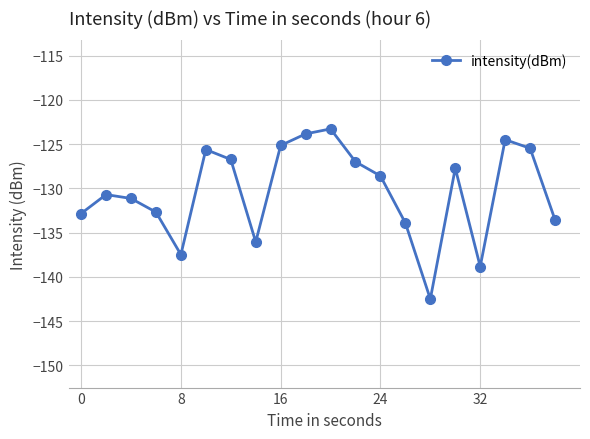

What is the value of the 11th point from the left?

-123.3